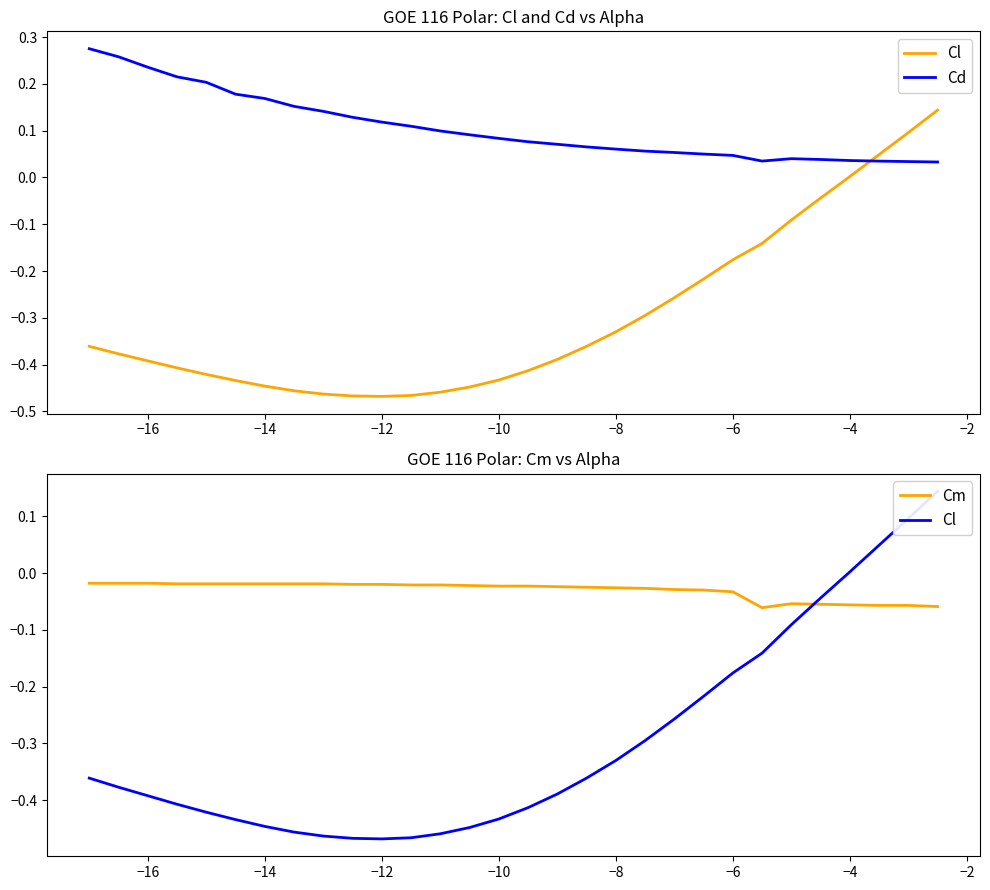

Which series has the largest total across all categories?

Cd